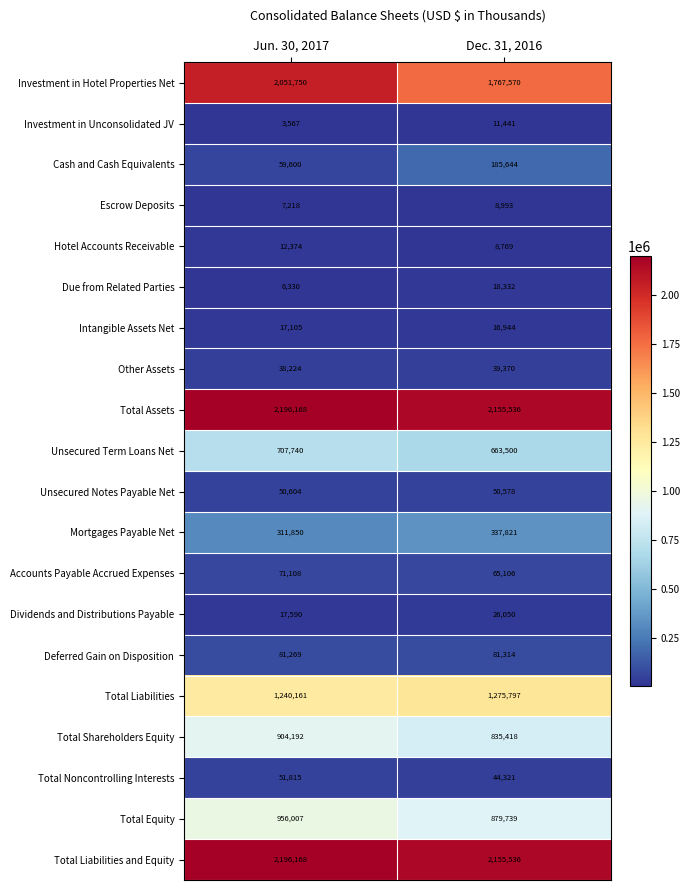

What is the approximate value of Unsecured Term Loans Net at Dec. 31, 2016?

663500